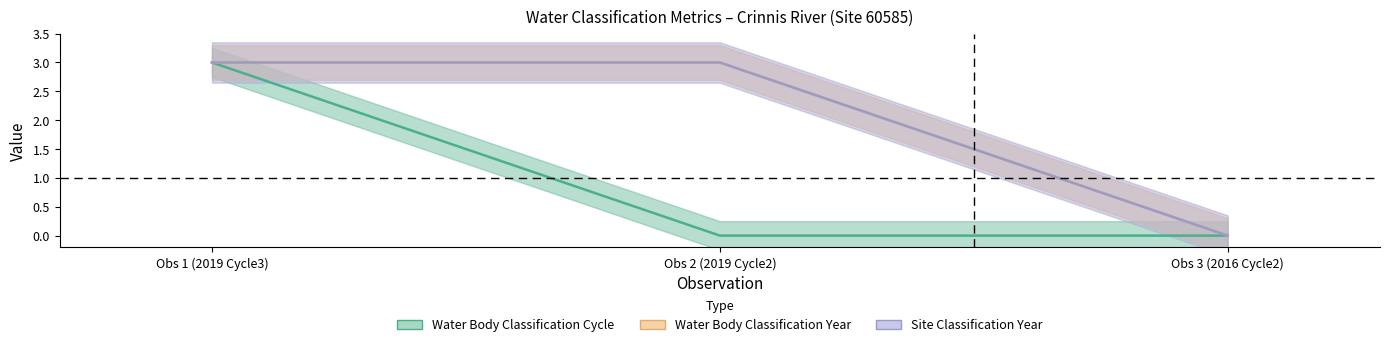

What are all the series names shown in the legend?

Water Body Classification Cycle, Water Body Classification Year, Site Classification Year